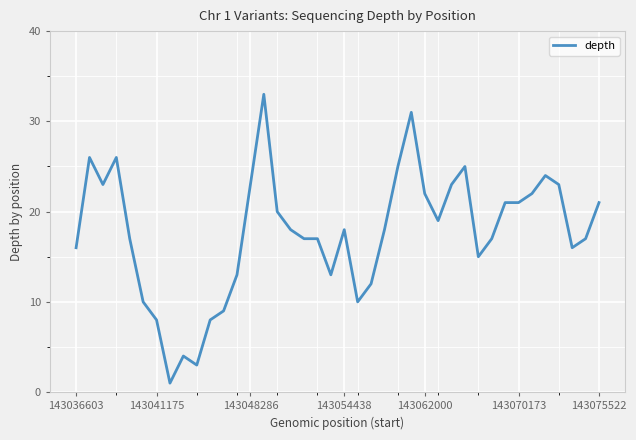

How many categories are shown in the chart?

40